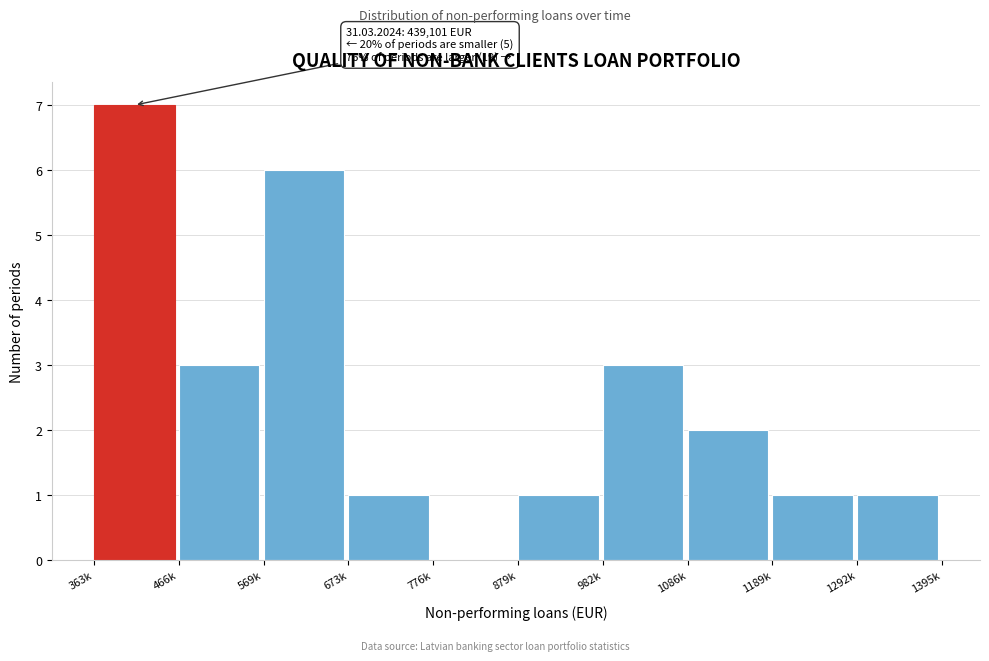

Reading left to right, transcribe all the data shown in this chart.

363k=7	466k=3	569k=6	673k=1	776k=0	879k=1	982k=3	1086k=2	1189k=1	1292k=1